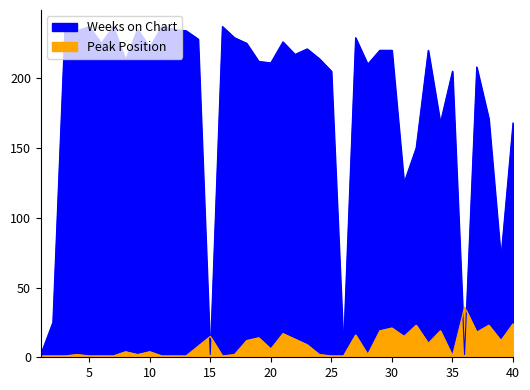

What is the sum of all Peak Position values?

361